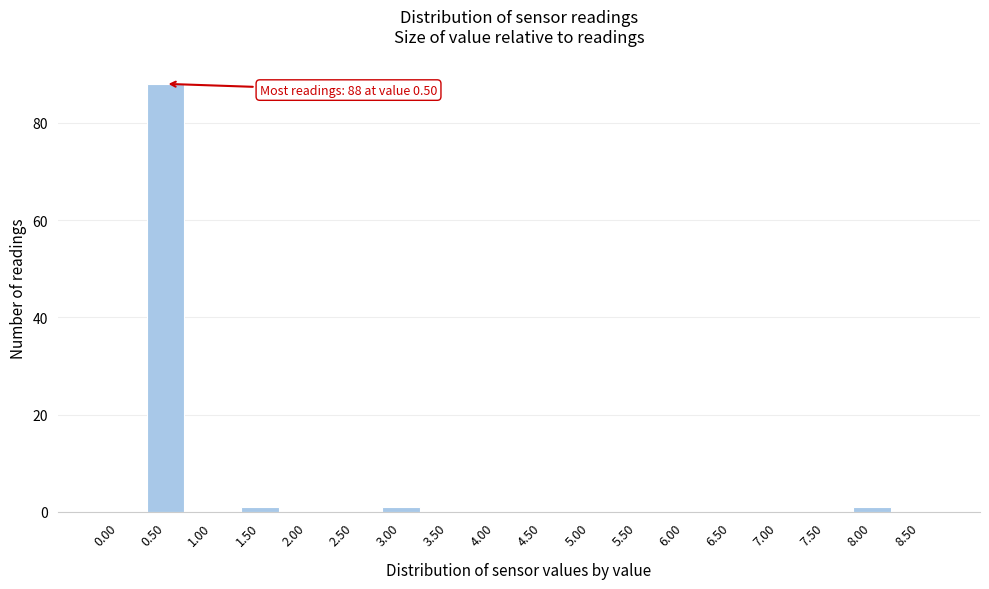

Reading left to right, extract all data points from this chart.

0.00=0	0.50=88	1.00=0	1.50=1	2.00=0	2.50=0	3.00=1	3.50=0	4.00=0	4.50=0	5.00=0	5.50=0	6.00=0	6.50=0	7.00=0	7.50=0	8.00=1	8.50=0